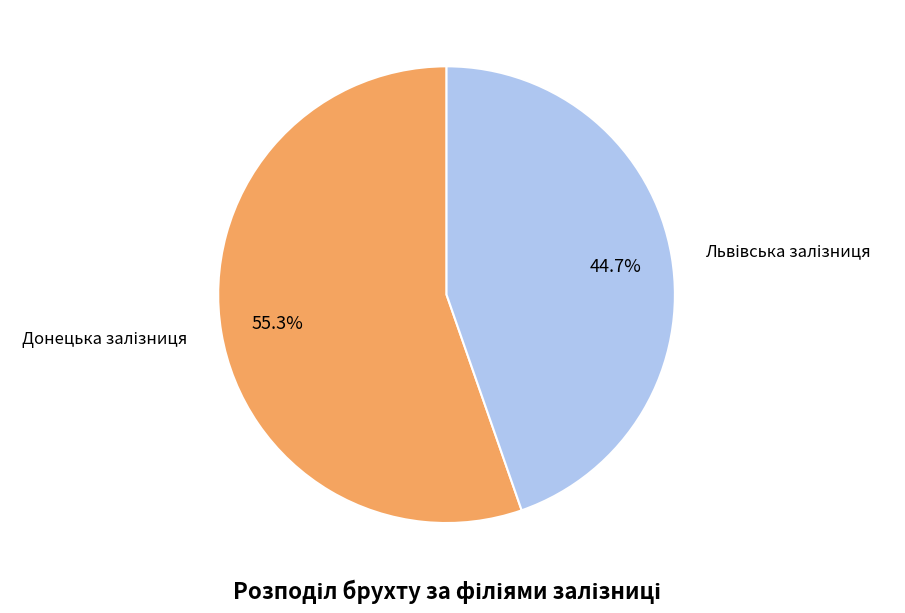

To the nearest percent, what is the average slice percentage?

50%